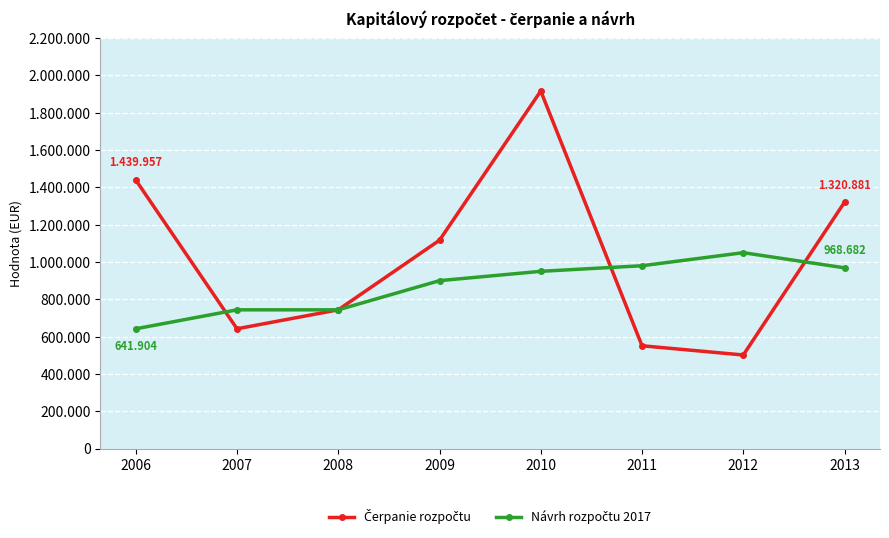

Rank the series by their maximum value, from highest to lowest.

Čerpanie rozpočtu, Návrh rozpočtu 2017